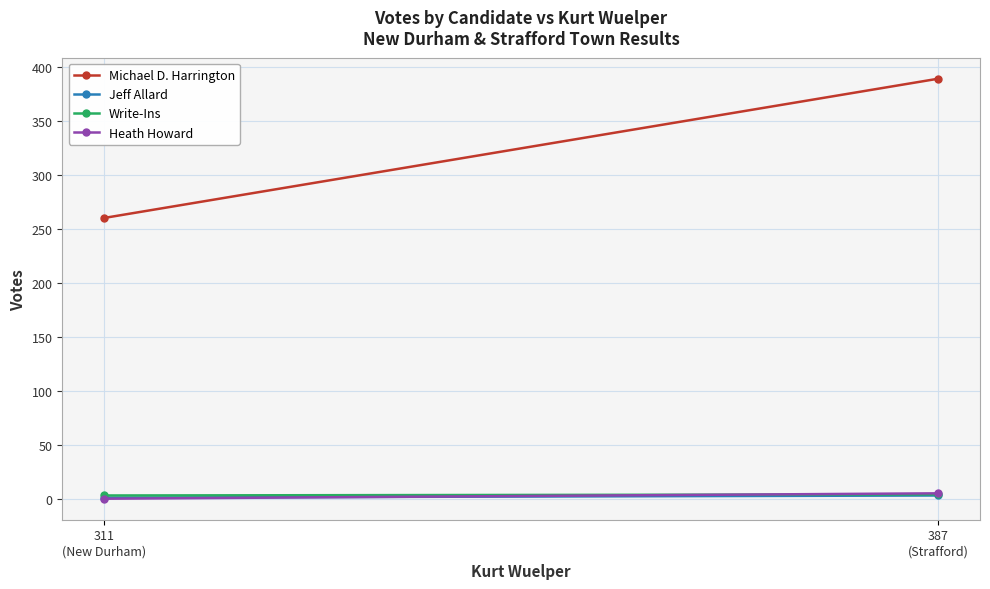

The Heath Howard series shows 2 at 311
(New Durham). True or false?

False